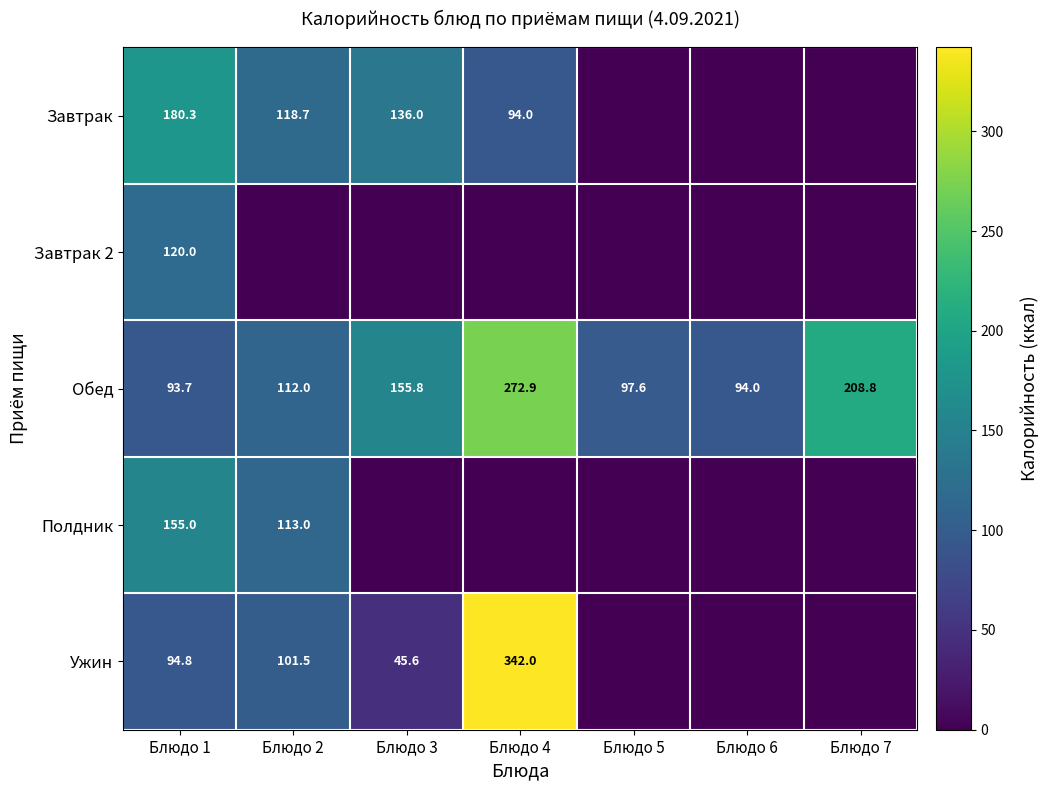

Is the value of Обед at Блюдо 7 greater than the value of Полдник at Блюдо 1?

Yes